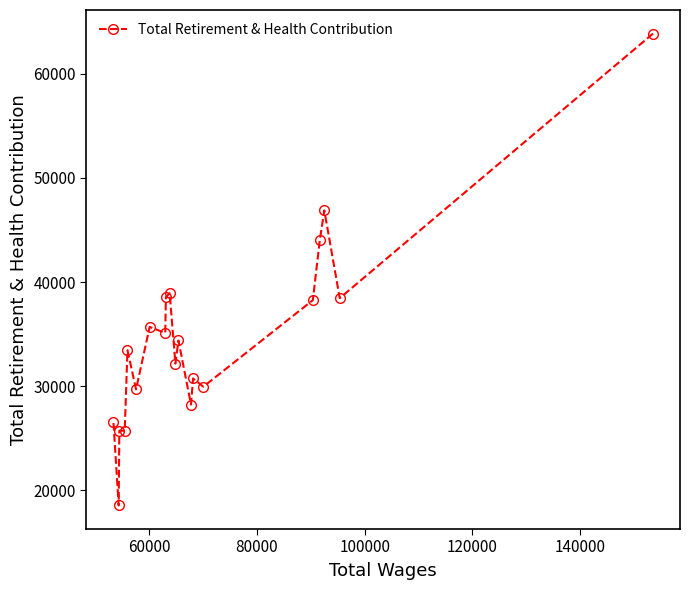

Count the number of categories in the chart.

20